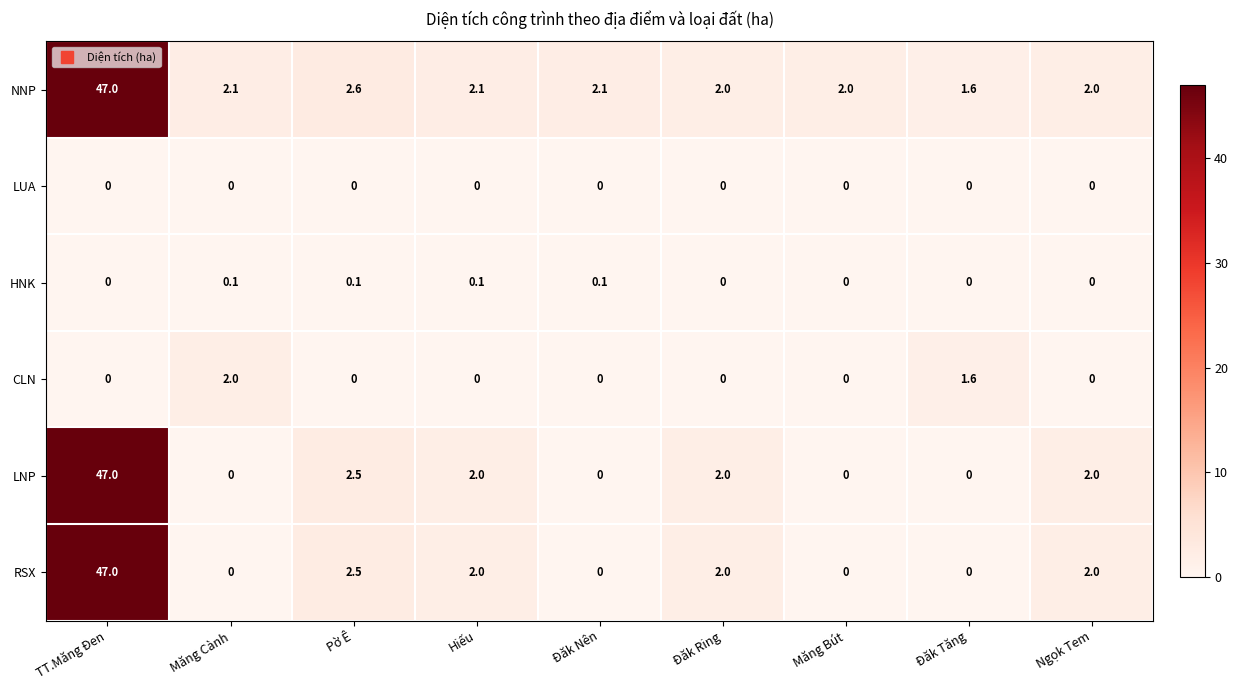

Which label corresponds to the largest value in the chart?

TT.Măng Đen